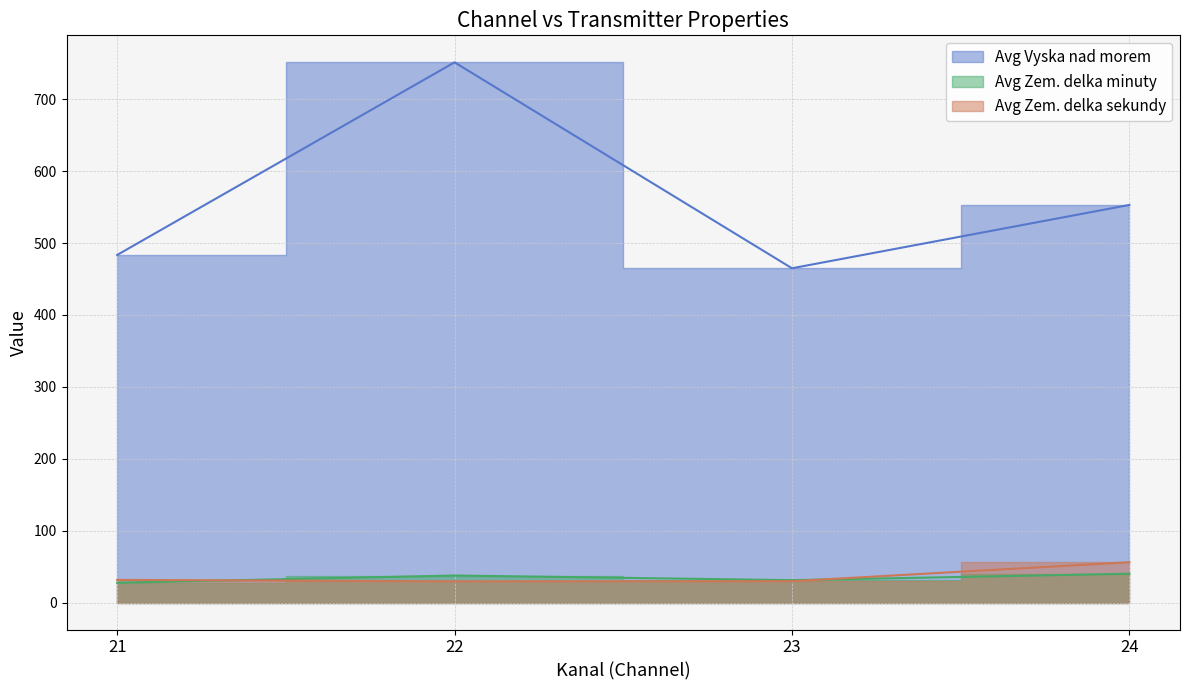

What are all the series names shown in the legend?

Avg Vyska nad morem, Avg Zem. delka minuty, Avg Zem. delka sekundy